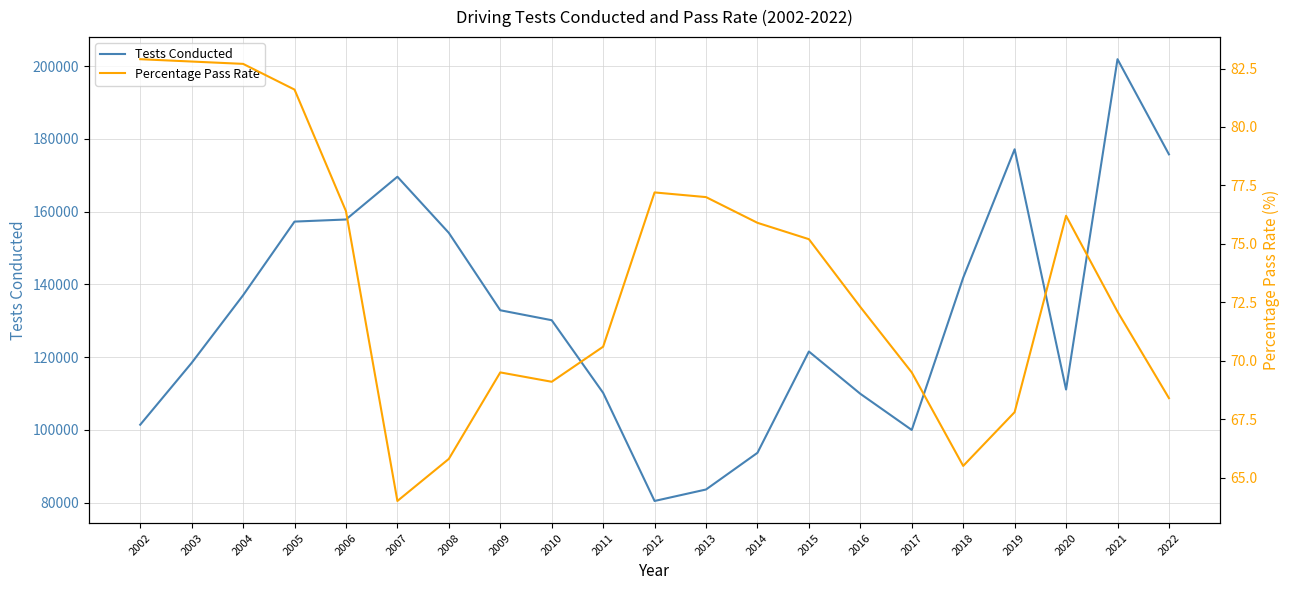

At which label does Percentage Pass Rate first exceed 72?

2002